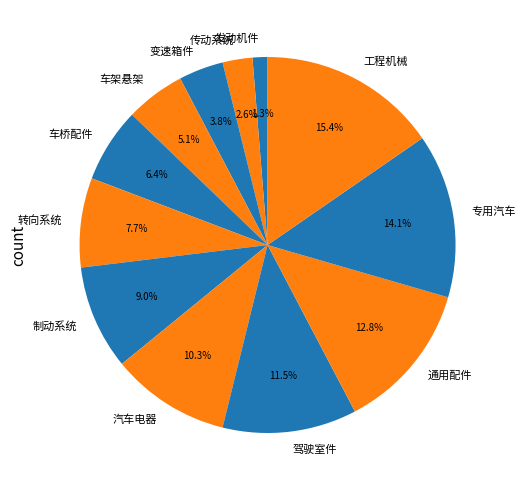

Rank the categories by value from lowest to highest.

发动机件, 传动系统, 变速箱件, 车架悬架, 车桥配件, 转向系统, 制动系统, 汽车电器, 驾驶室件, 通用配件, 专用汽车, 工程机械